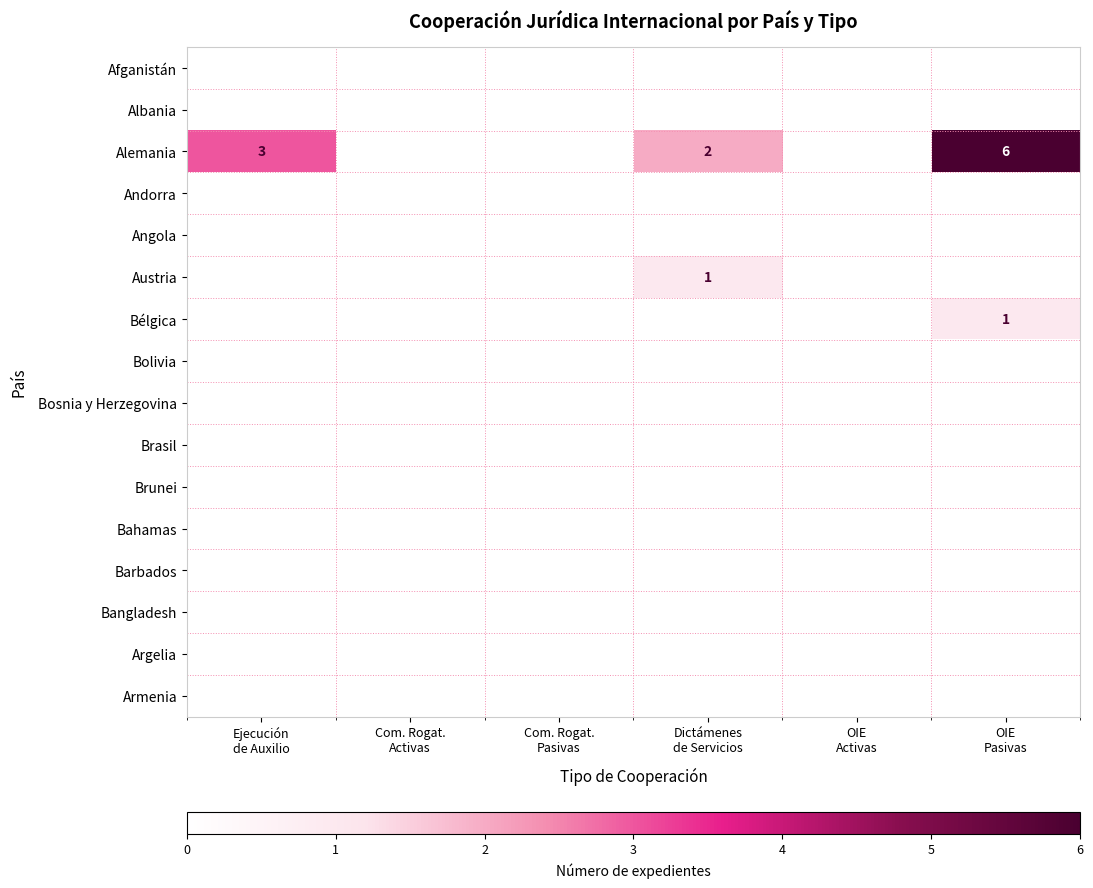

Which series has the widest spread of values?

Alemania